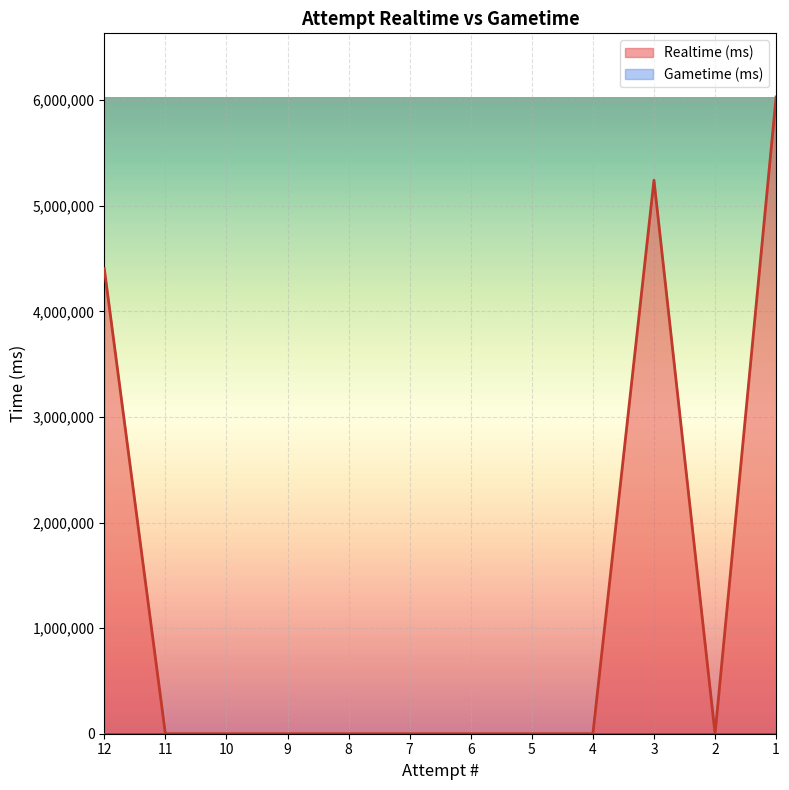

Reading right to left, extract all data points from this chart.

1=6030095	2=0	3=5241794	4=0	5=0	6=0	7=0	8=0	9=0	10=0	11=0	12=4404599